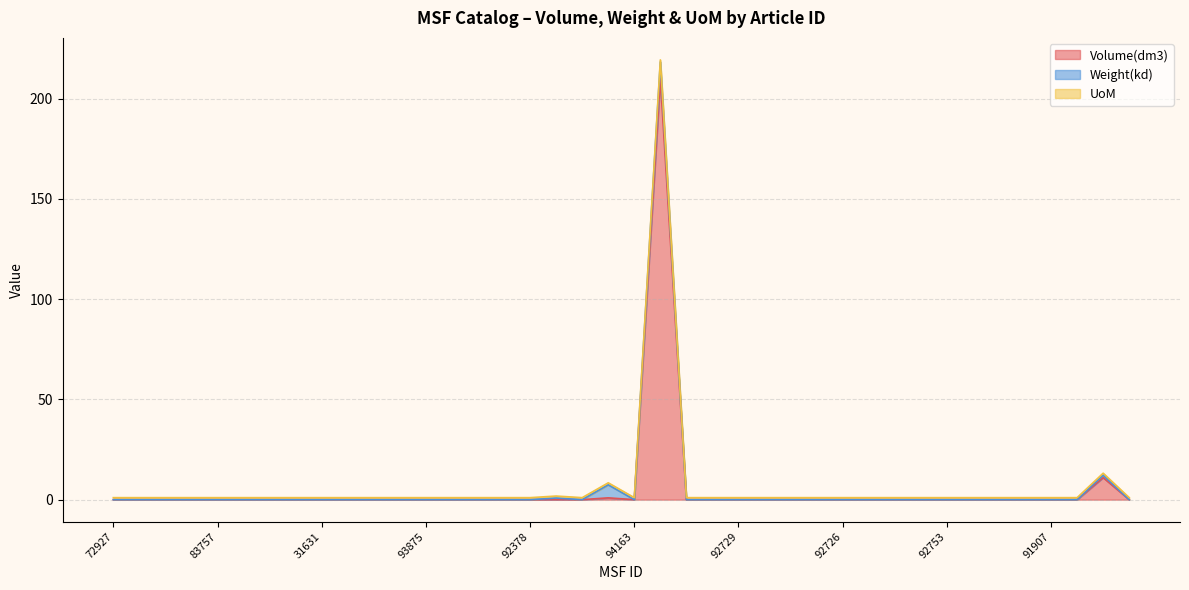

Does the chart display data point markers on the line(s)?

No